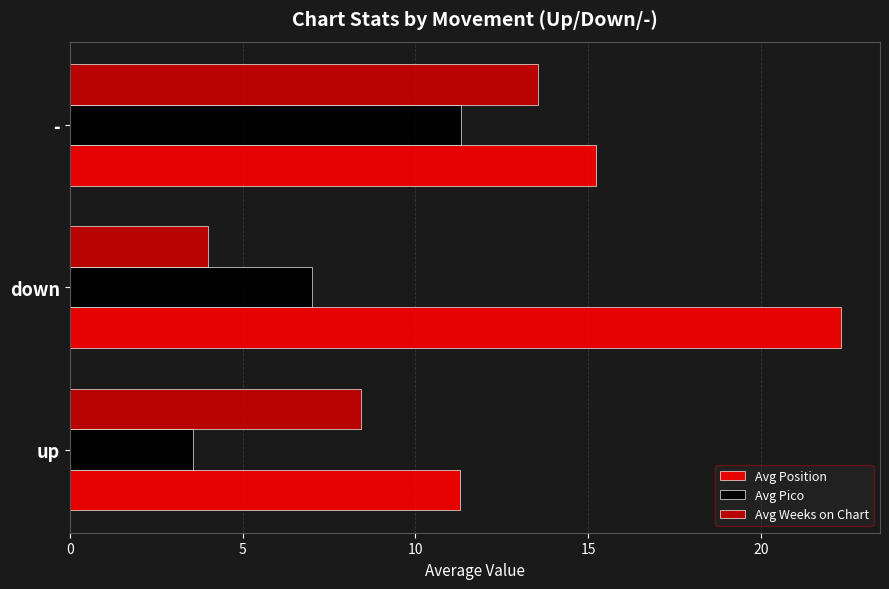

What value does the Avg Weeks on Chart series have at up?

8.4